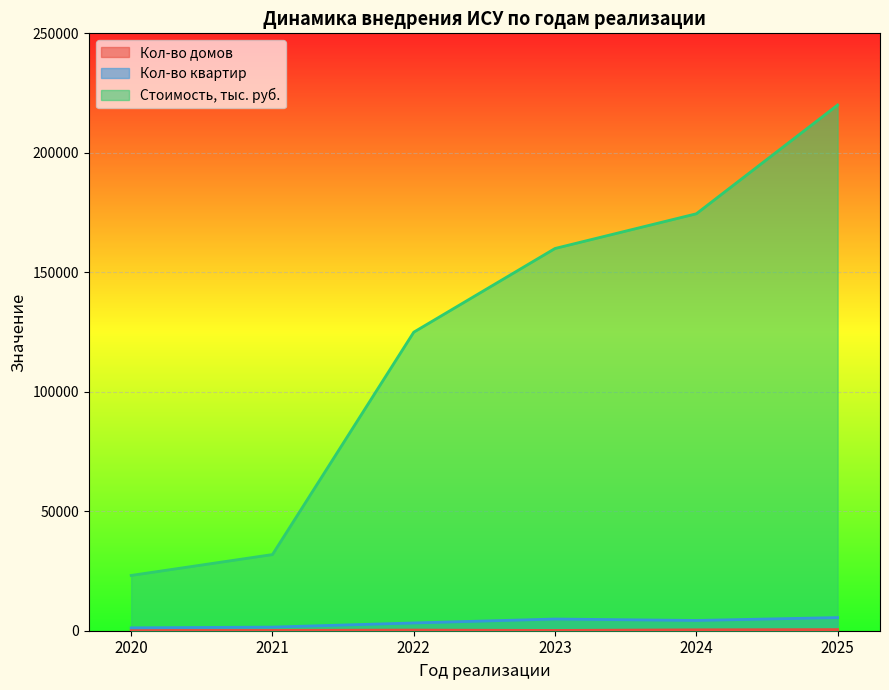

The value of Кол-во домов at 2025 is 247.7. True or false?

False